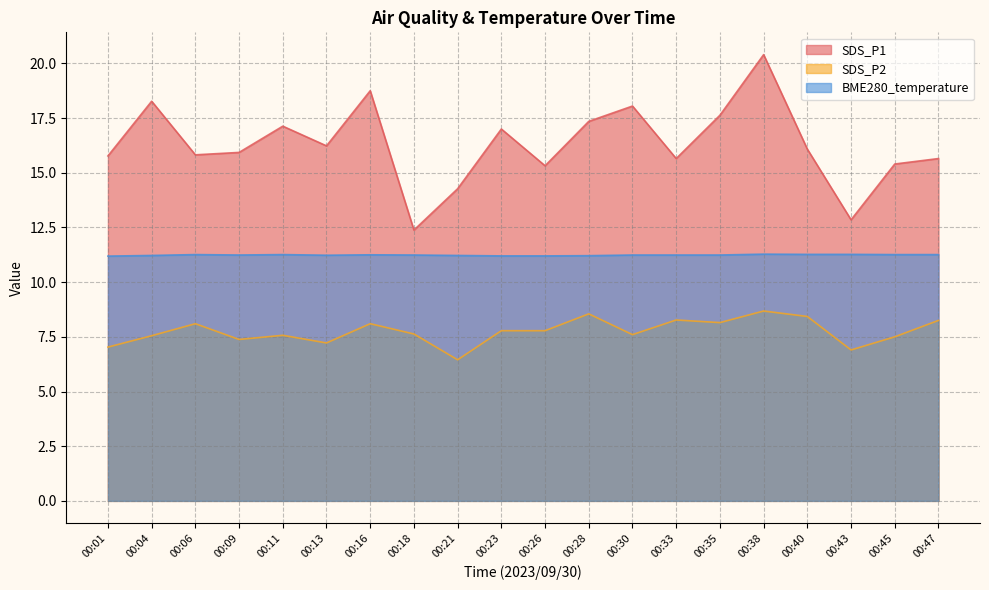

True or false: SDS_P1 and SDS_P2 intersect in this chart.

False